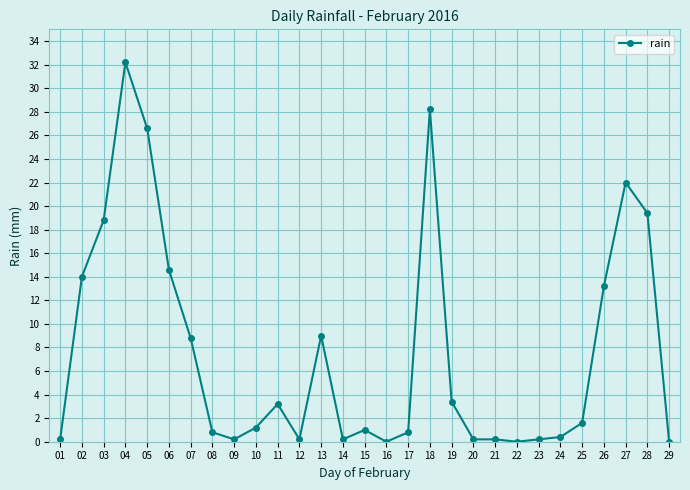

The value at 06 is 4.2. True or false?

False